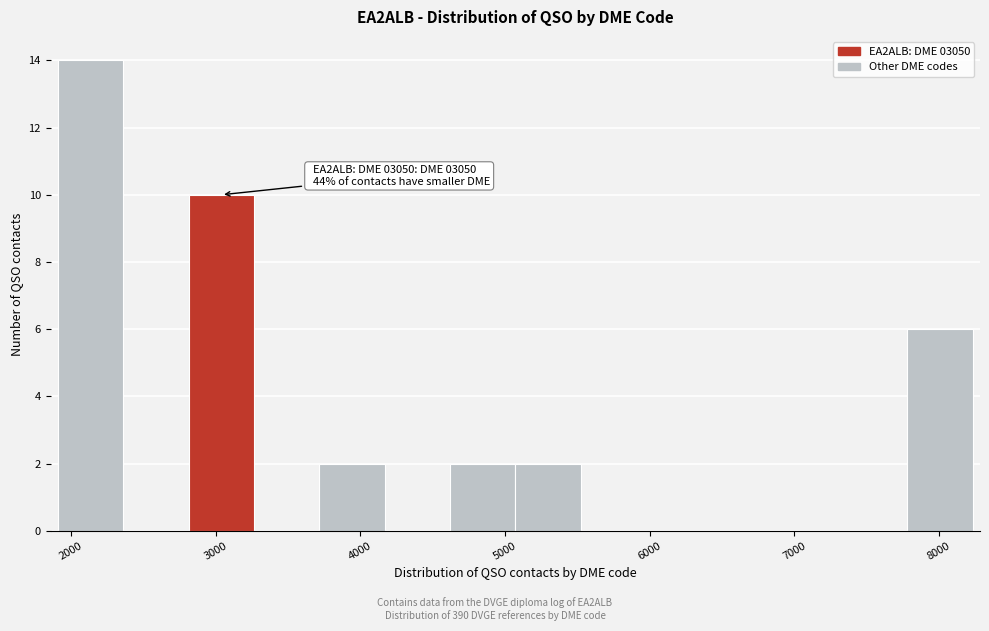

Which range on the x-axis has the tallest bar?

1900 to 2400